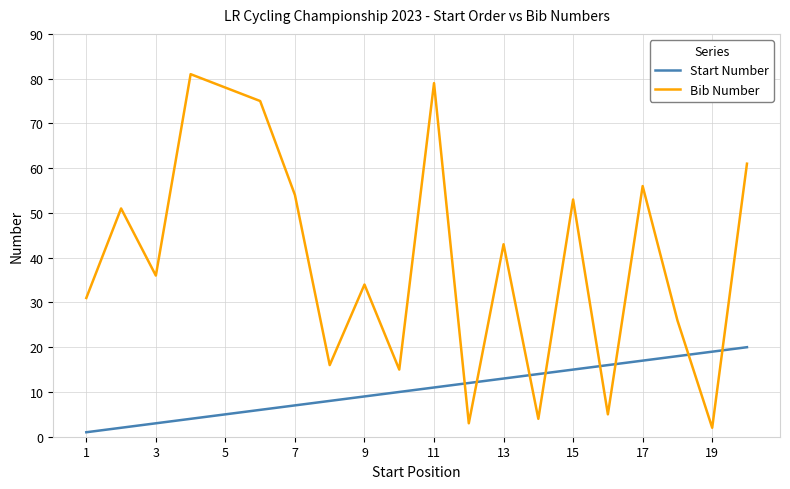

Reading left to right, transcribe all the data shown in this chart.

Start Number: 1	2	3	4	5	6	7	8	9	10	11	12	13	14	15	16	17	18	19	20
Bib Number: 31	51	36	81	78	75	54	16	34	15	79	3	43	4	53	5	56	26	2	61